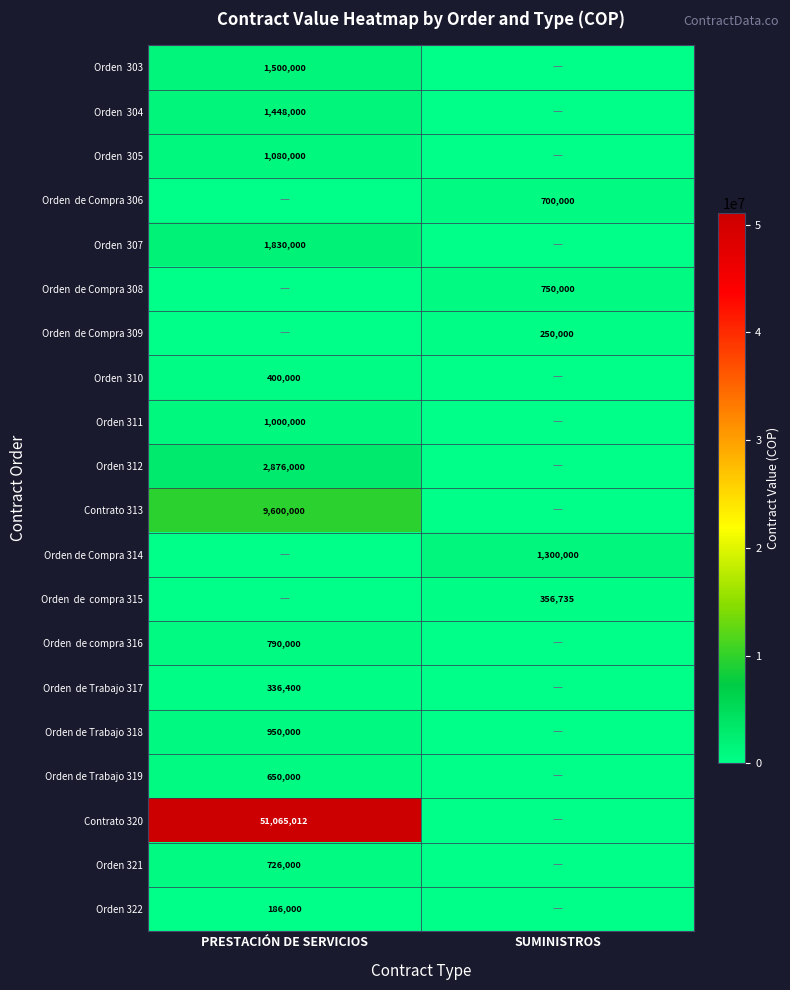

At which category does the chart reach its peak across all series?

PRESTACIÓN DE SERVICIOS